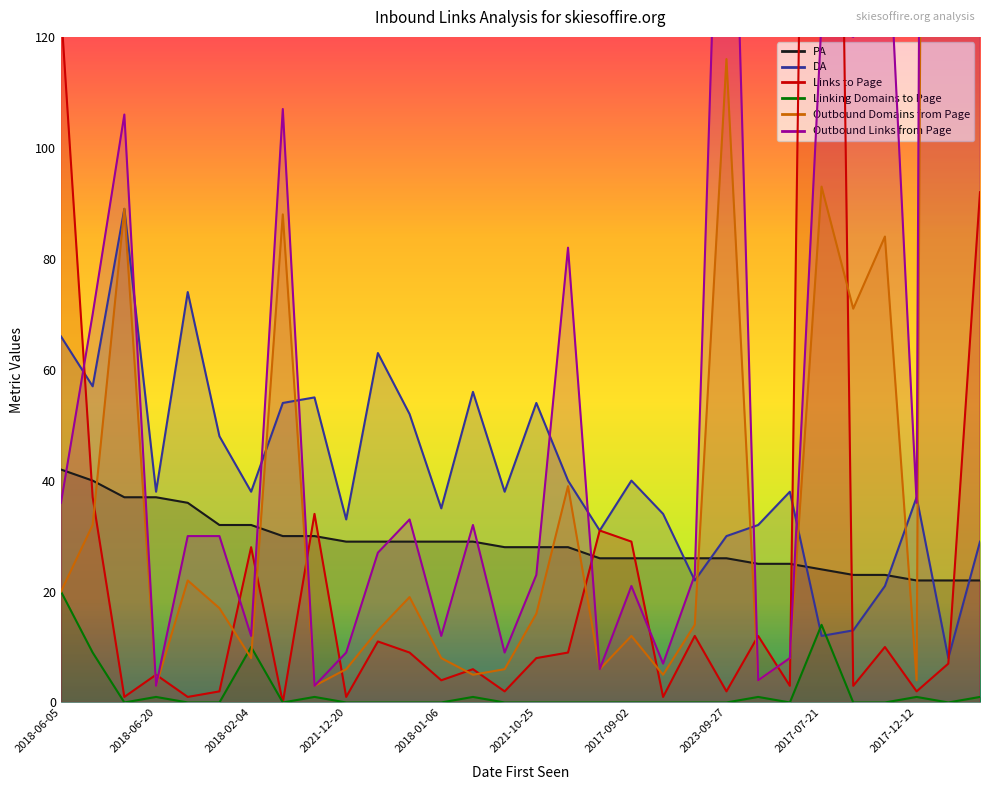

Count the number of data series in this chart.

6